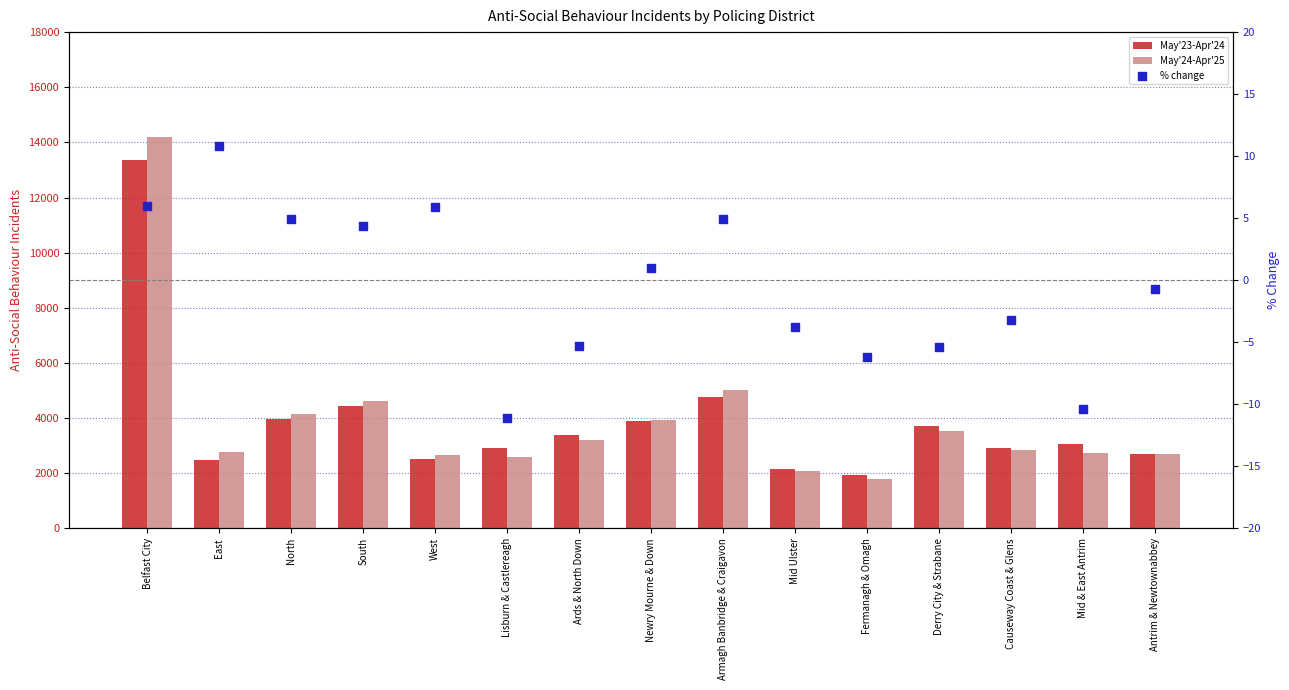

What are all the series names shown in the legend?

May'23-Apr'24, May'24-Apr'25, % change